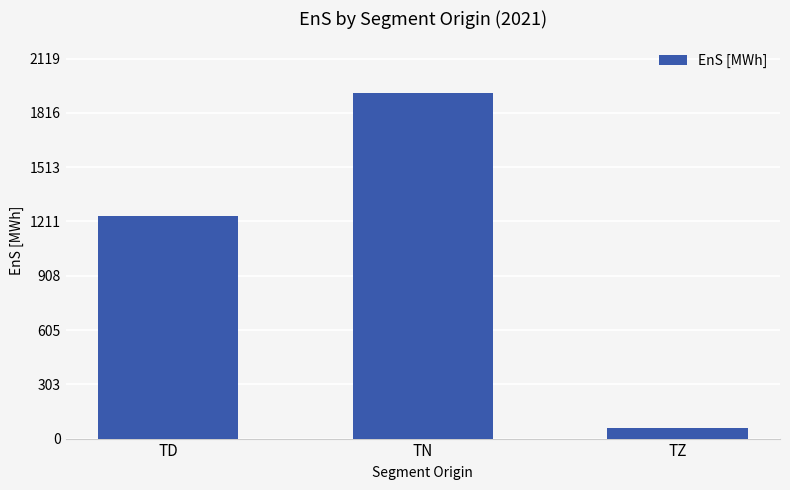

What is the smallest value displayed?

61.2